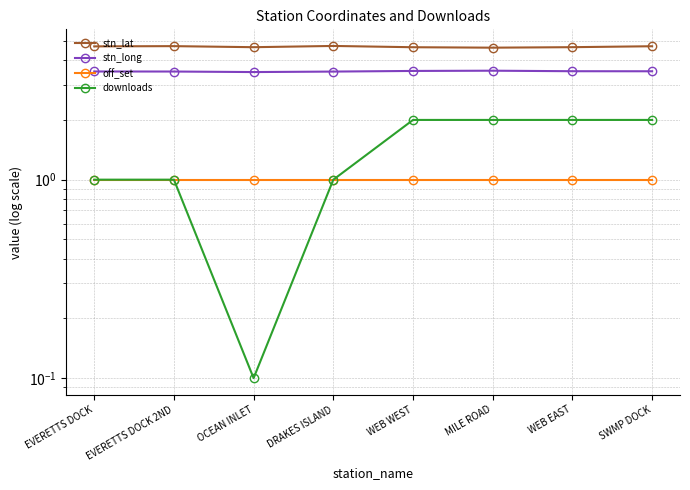

Does the chart display data point markers on the line(s)?

Yes